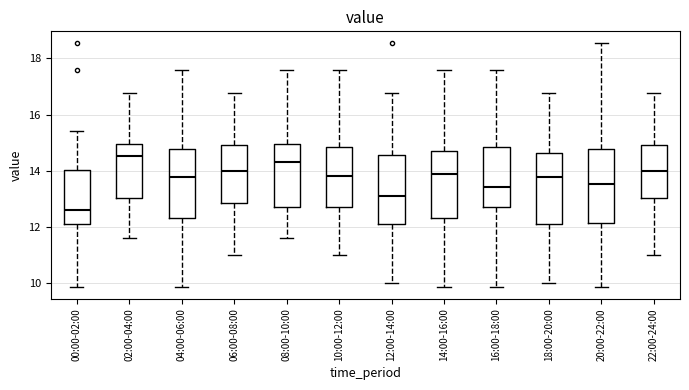

Reading left to right, transcribe this box plot: for each box, give where its median line is, the range the box spans, and where its two whiskers end, as read against the y-axis. The values are not printed on the chart, so give them approximately, as read against the axis.

00:00-02:00: median 12.6, box 12.0 to 14.0, whiskers 9.8 to 15.4
02:00-04:00: median 14.6, box 13.0 to 15.0, whiskers 11.6 to 16.8
04:00-06:00: median 13.8, box 12.4 to 14.8, whiskers 9.8 to 17.6
06:00-08:00: median 14.0, box 12.8 to 15.0, whiskers 11.0 to 16.8
08:00-10:00: median 14.4, box 12.8 to 15.0, whiskers 11.6 to 17.6
10:00-12:00: median 13.8, box 12.6 to 14.8, whiskers 11.0 to 17.6
12:00-14:00: median 13.2, box 12.2 to 14.6, whiskers 10.0 to 16.8
14:00-16:00: median 13.8, box 12.4 to 14.8, whiskers 9.8 to 17.6
16:00-18:00: median 13.4, box 12.6 to 14.8, whiskers 9.8 to 17.6
18:00-20:00: median 13.8, box 12.2 to 14.6, whiskers 10.0 to 16.8
20:00-22:00: median 13.6, box 12.2 to 14.8, whiskers 9.8 to 18.6
22:00-24:00: median 14.0, box 13.0 to 15.0, whiskers 11.0 to 16.8